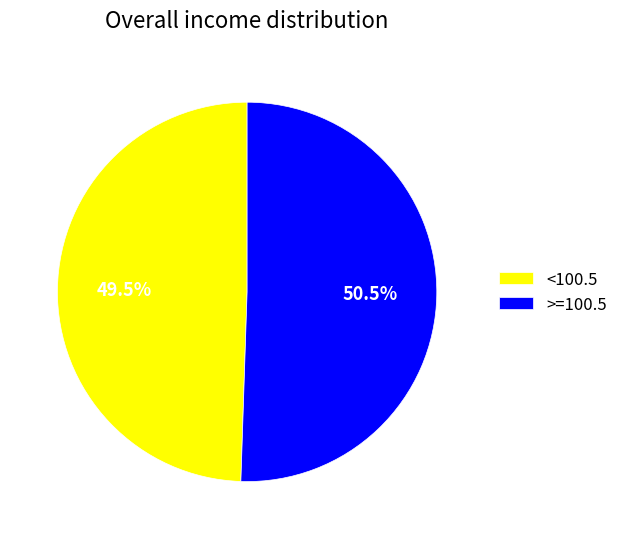

Rank the categories by value from lowest to highest.

<100.5, >=100.5